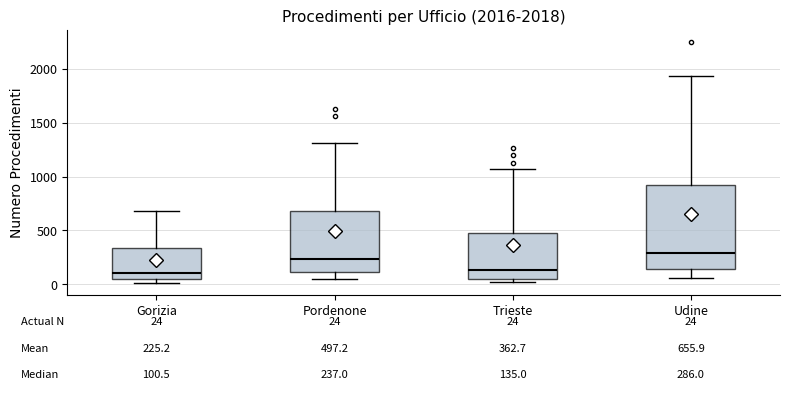

Which box is the tallest, from its lower edge to its upper edge?

Udine